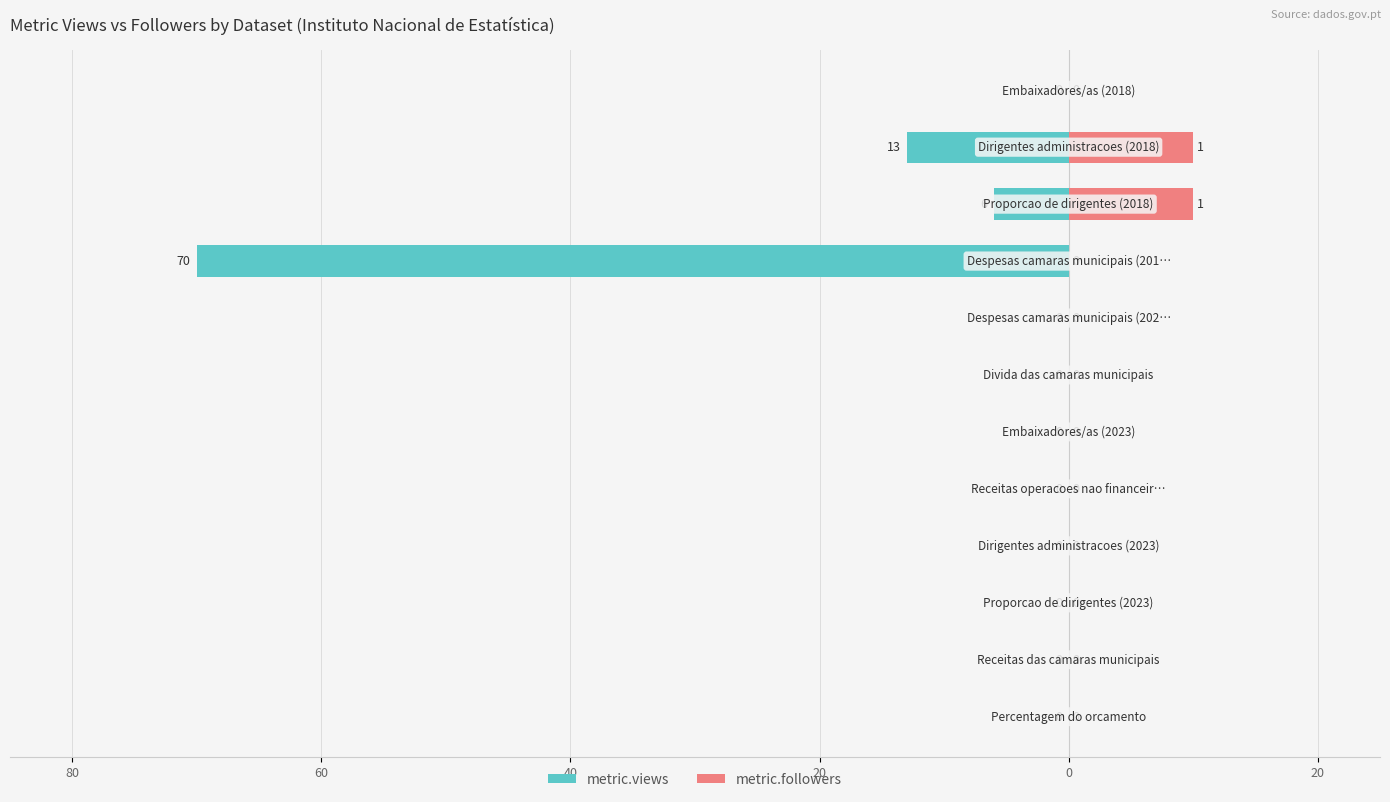

How many bars are there in total?

24